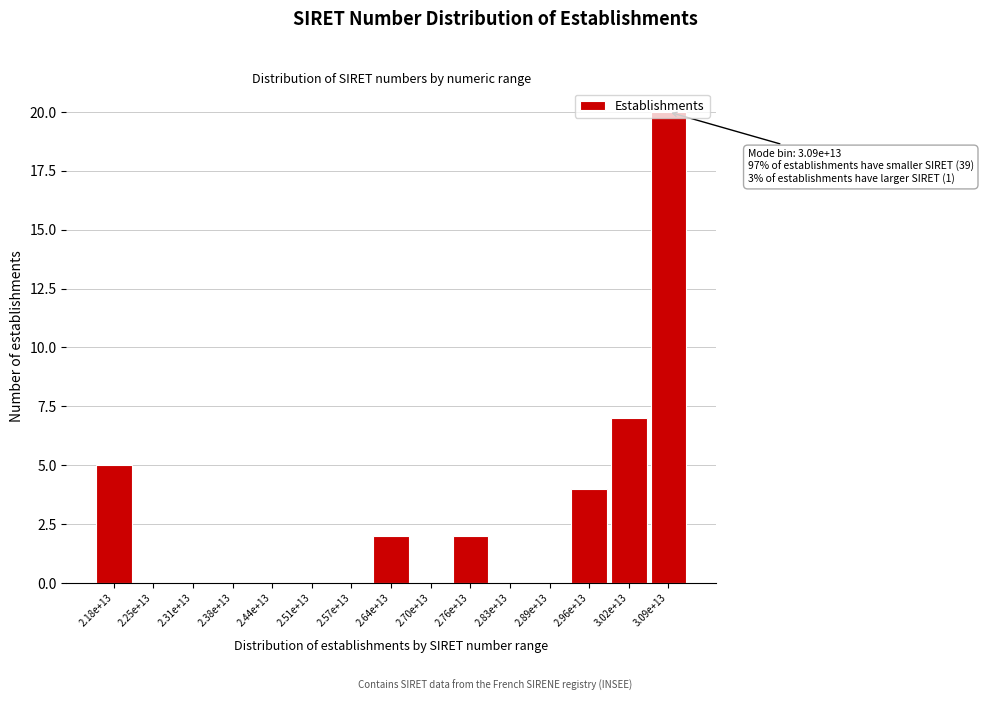

What is the sum of the values at 2.25e+13 and 2.96e+13?

4